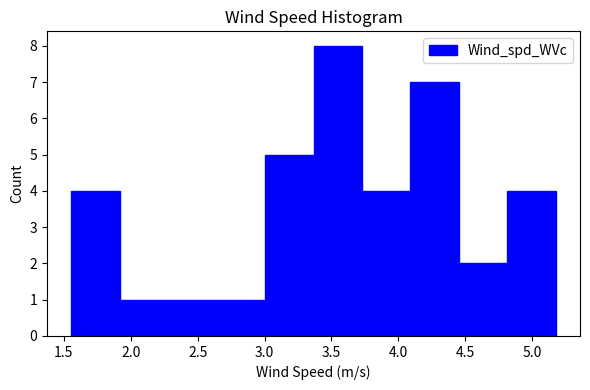

Which range on the x-axis has the tallest bar?

3.35 to 3.75